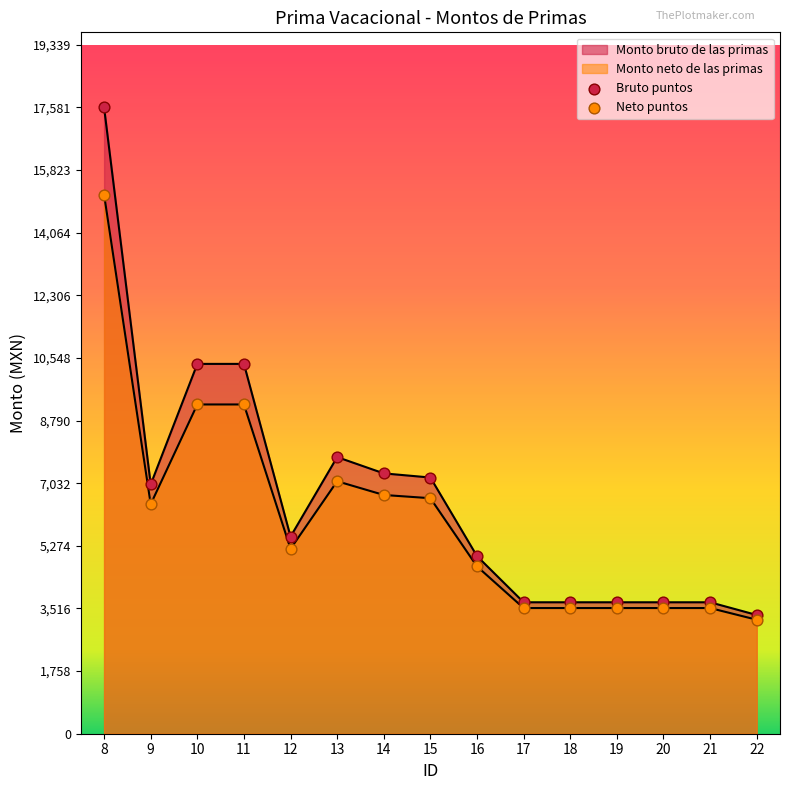

Is the value of Monto bruto de las primas at 12 greater than the value of Monto neto de las primas at 19?

Yes